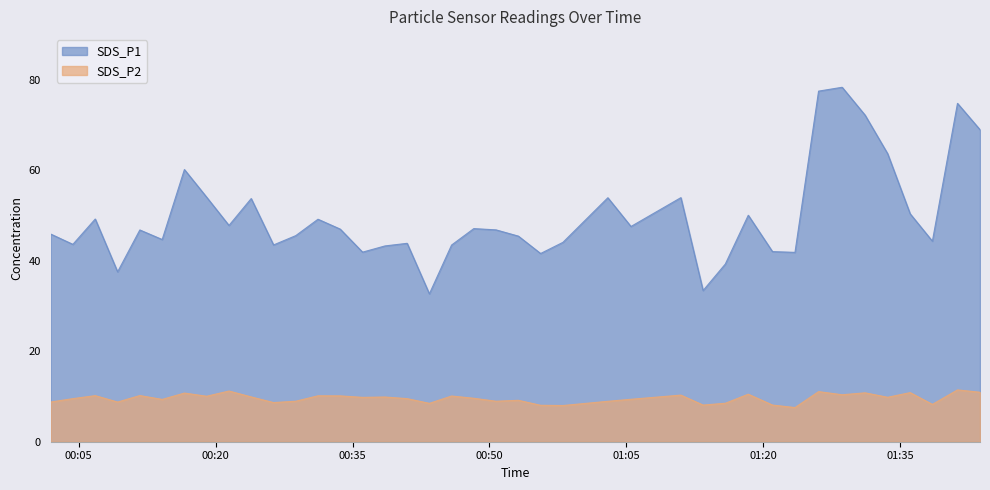

At which category does SDS_P2 reach its first local peak?

2021/06/01 00:06:49